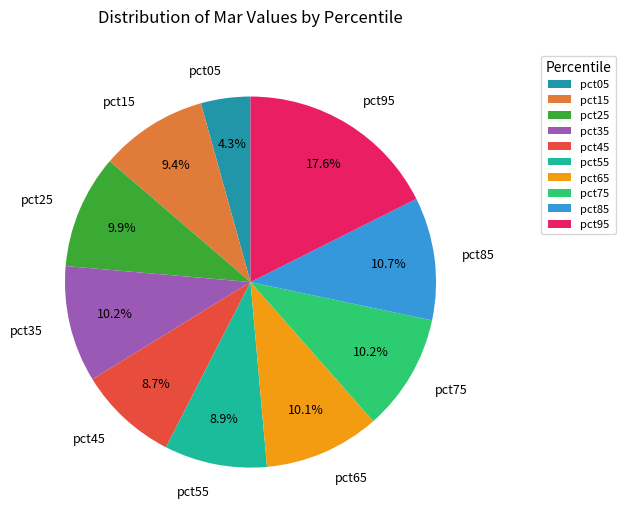

To the nearest percent, what is the difference between the largest and smallest slice percentages?

13%